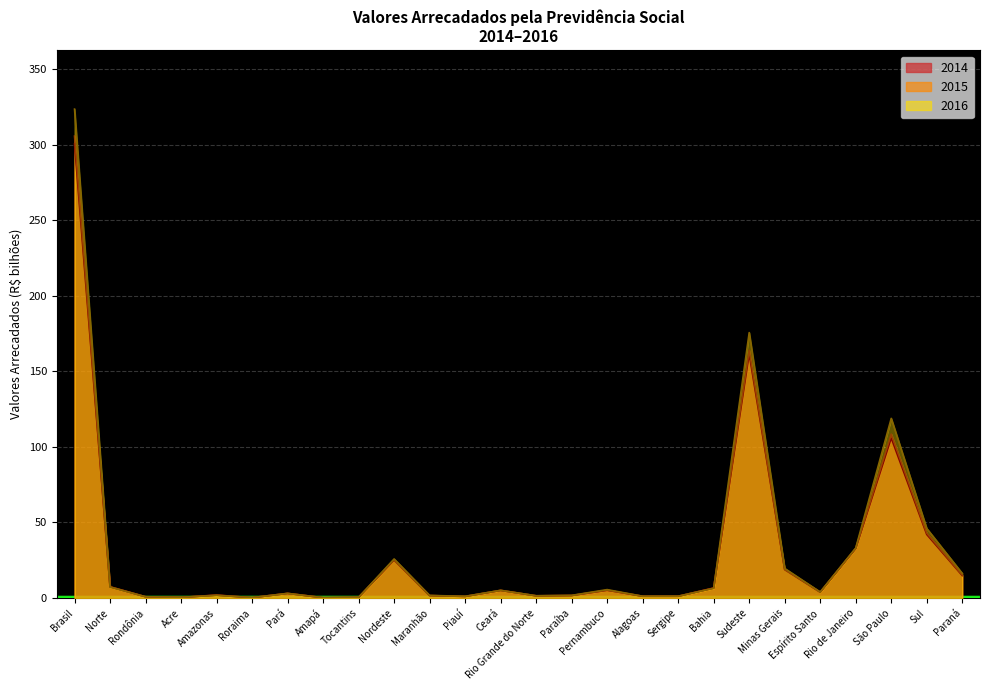

How many values in the 2014 series are below 3?

12